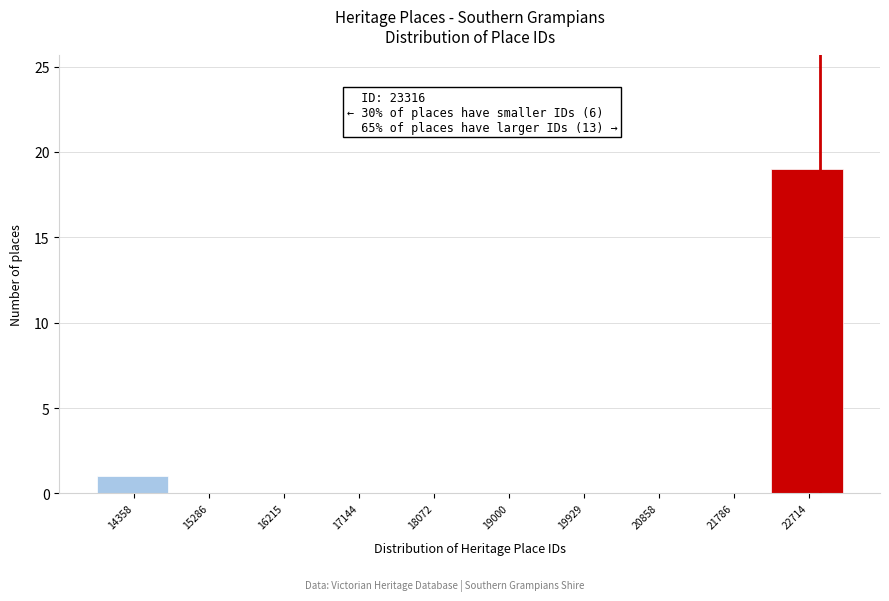

Reading left to right, what are all the values shown in this chart?

14358=1	15286=0	16215=0	17144=0	18072=0	19000=0	19929=0	20858=0	21786=0	22714=19